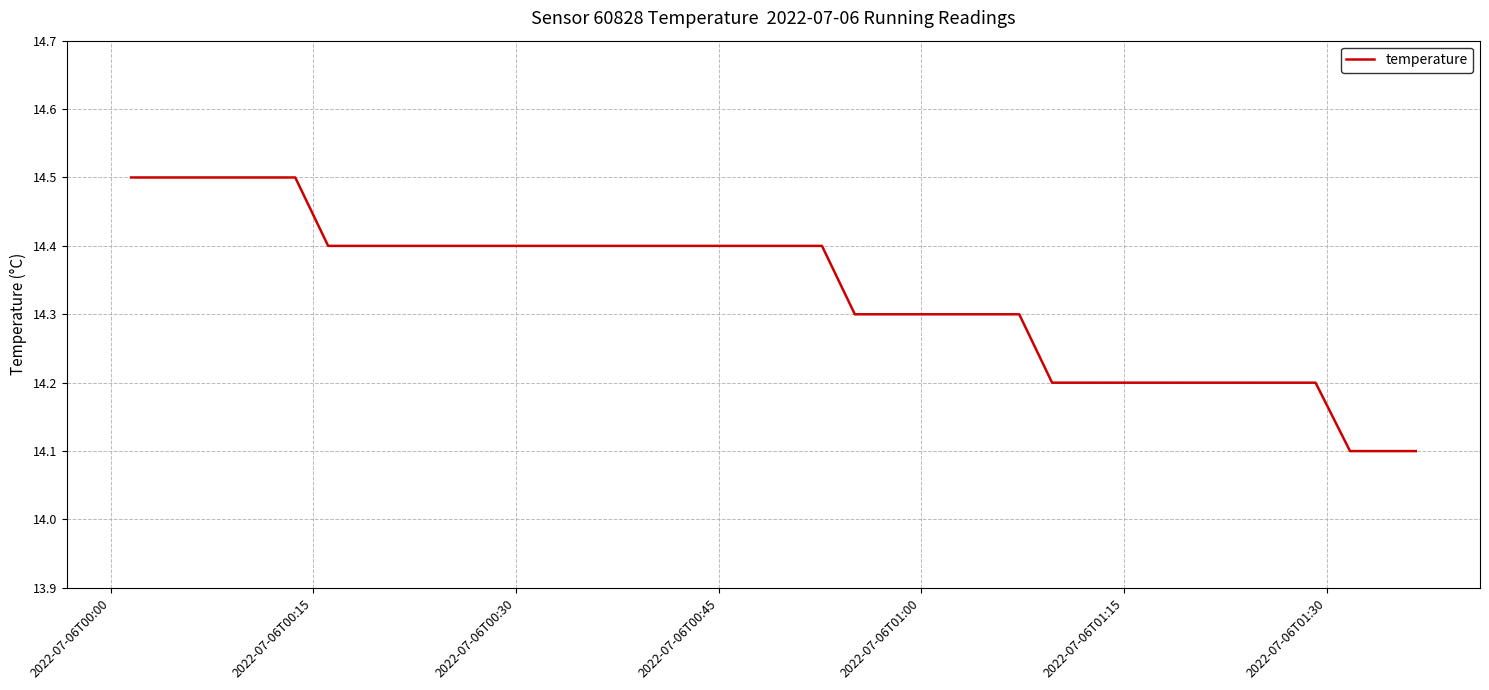

What is the difference between the maximum and minimum values?

0.4